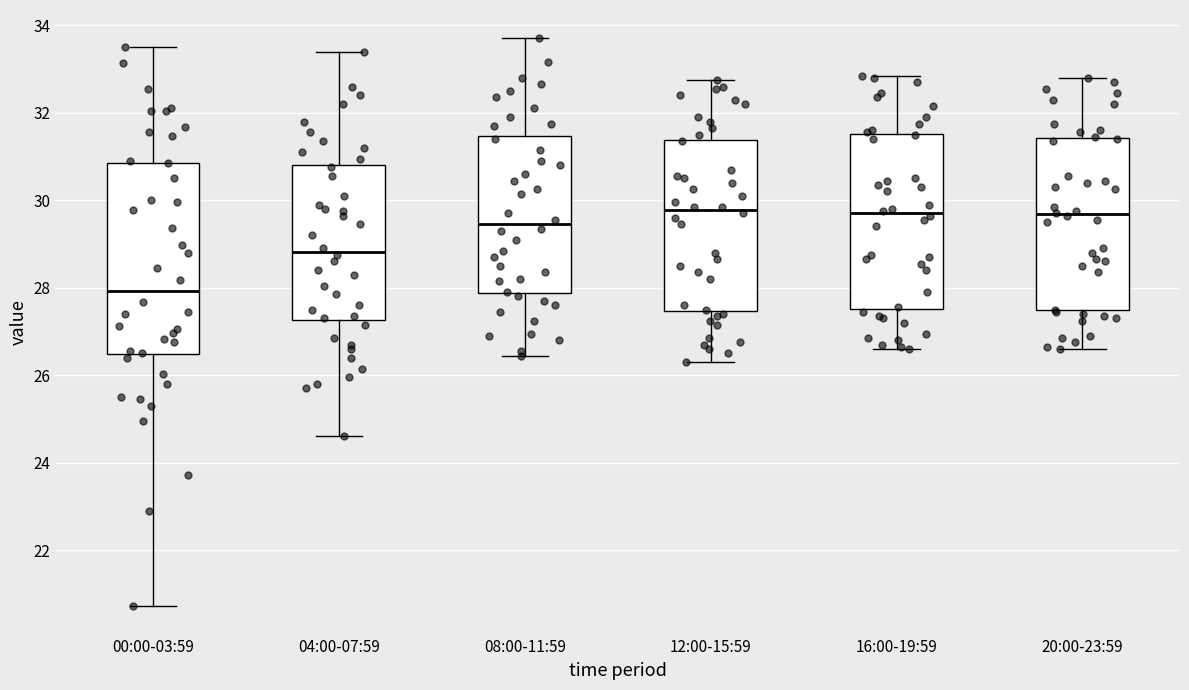

Reading left to right, transcribe this box plot: for each box, give where its median line is, the range the box spans, and where its two whiskers end, as read against the y-axis. The values are not printed on the chart, so give them approximately, as read against the axis.

00:00-03:59: median 28.0, box 26.4 to 30.8, whiskers 20.8 to 33.6
04:00-07:59: median 28.8, box 27.2 to 30.8, whiskers 24.6 to 33.4
08:00-11:59: median 29.4, box 27.8 to 31.4, whiskers 26.4 to 33.8
12:00-15:59: median 29.8, box 27.4 to 31.4, whiskers 26.4 to 32.8
16:00-19:59: median 29.8, box 27.6 to 31.6, whiskers 26.6 to 32.8
20:00-23:59: median 29.6, box 27.4 to 31.4, whiskers 26.6 to 32.8